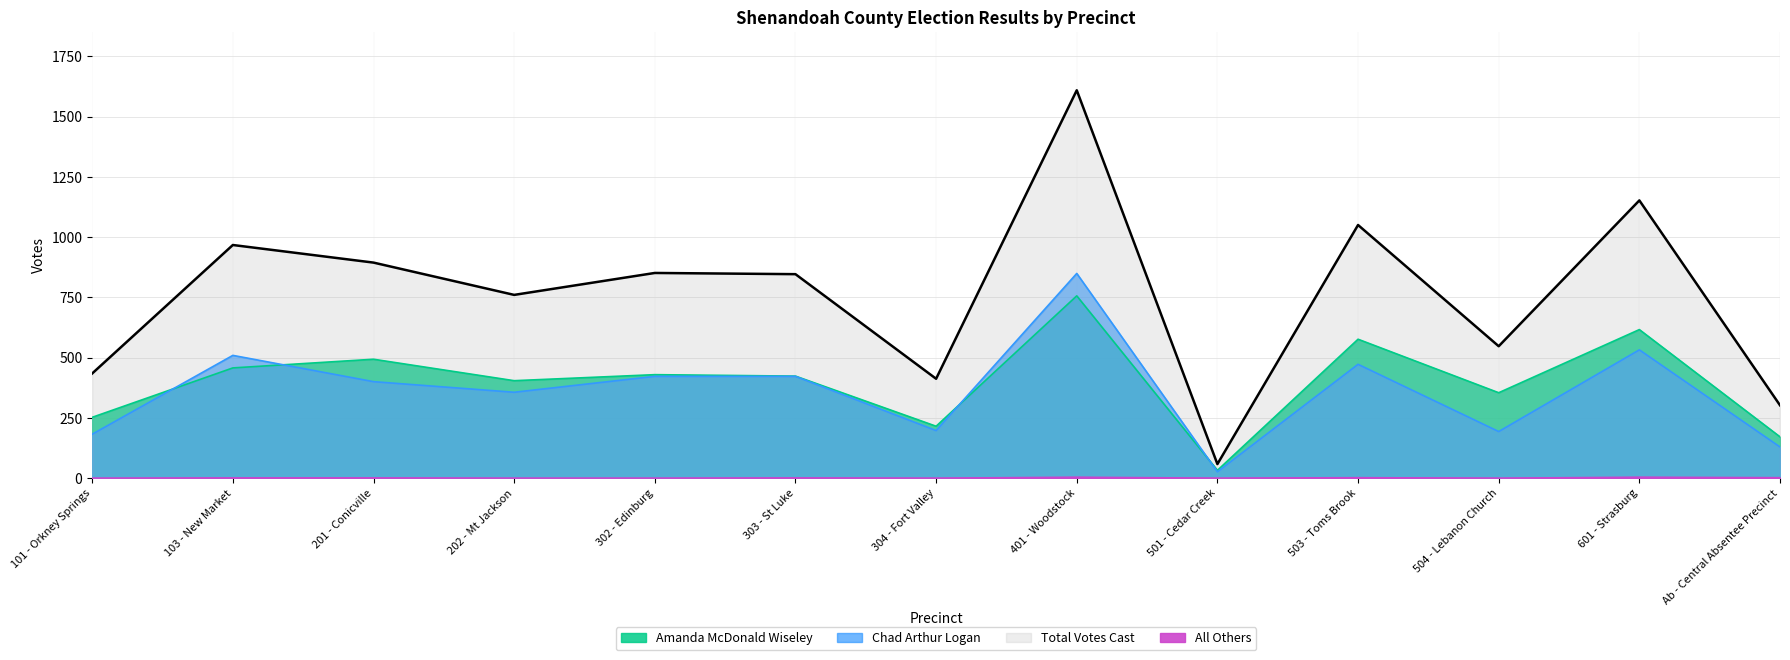

List the series in order of their peak value, lowest first.

All Others, Amanda McDonald Wiseley, Chad Arthur Logan, Total Votes Cast